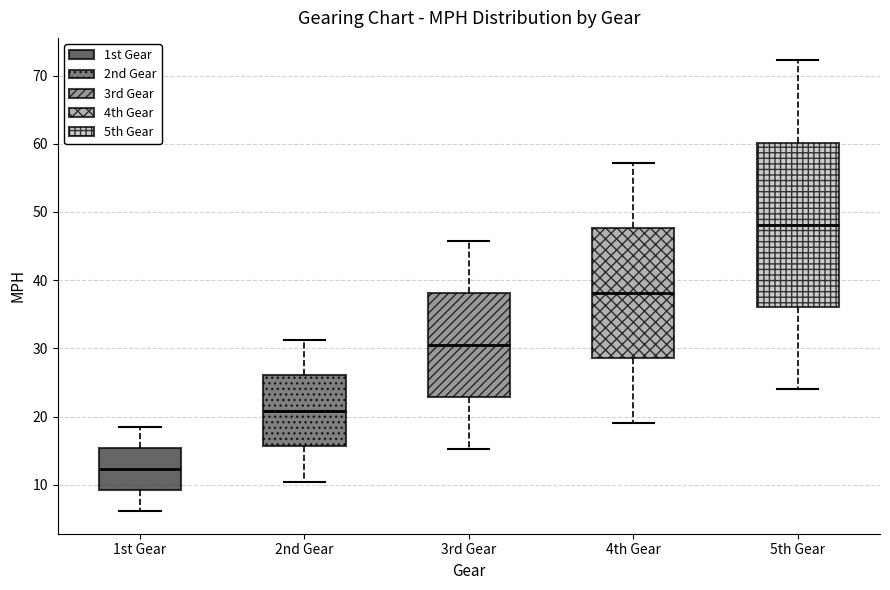

Which box's median line is the lowest?

1st Gear